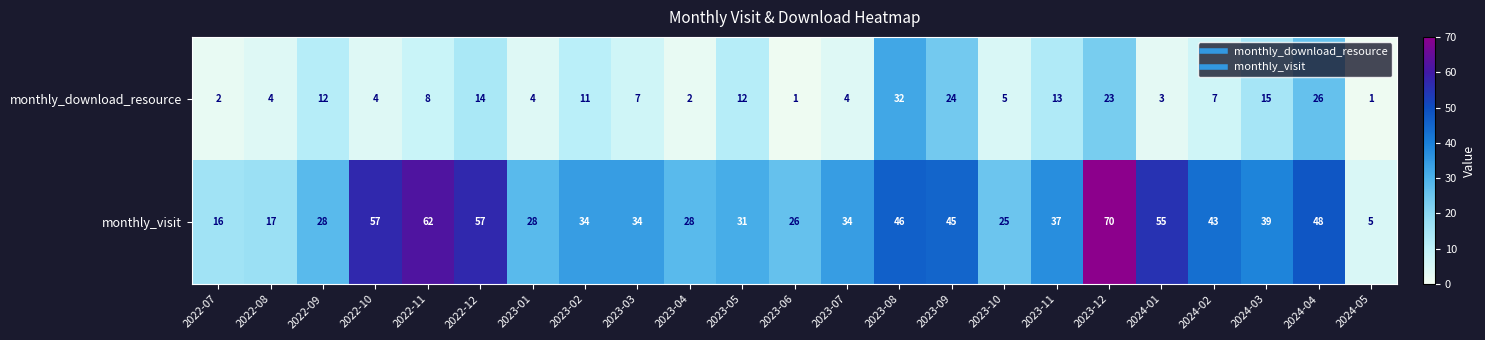

Rank the series by their average value, from lowest to highest.

monthly_download_resource, monthly_visit